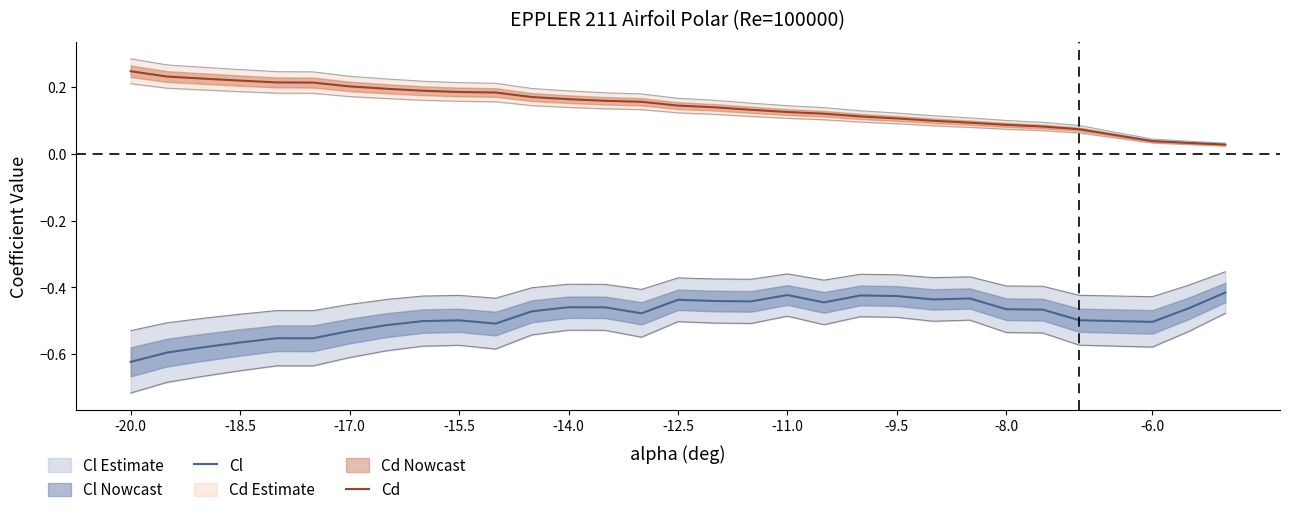

The Cl series shows -0.8 at -17.0. True or false?

False